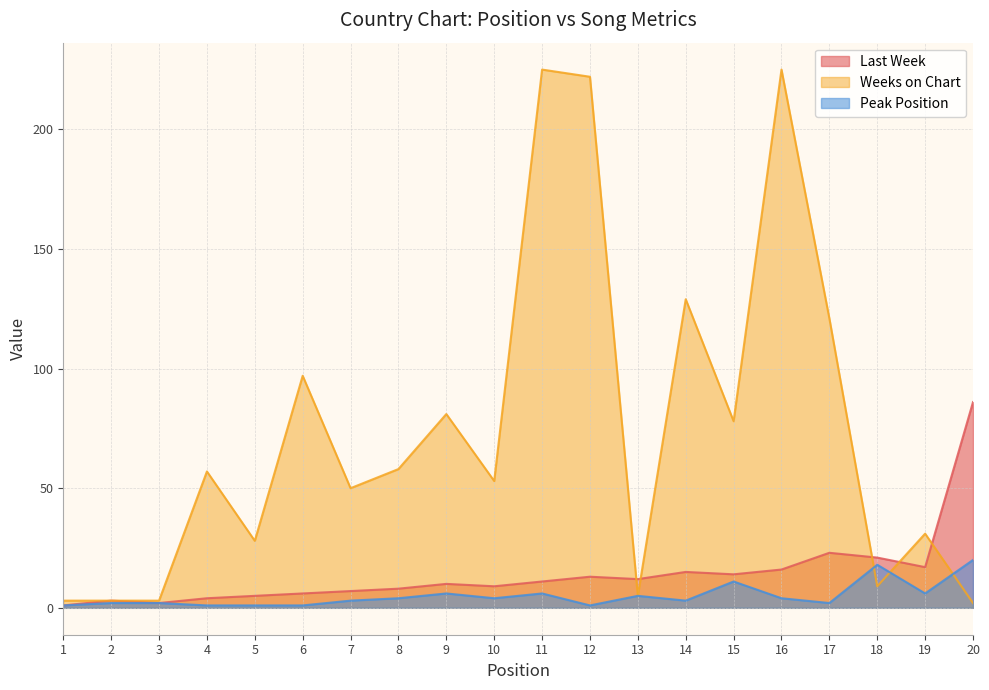

How many series are shown in this chart?

3